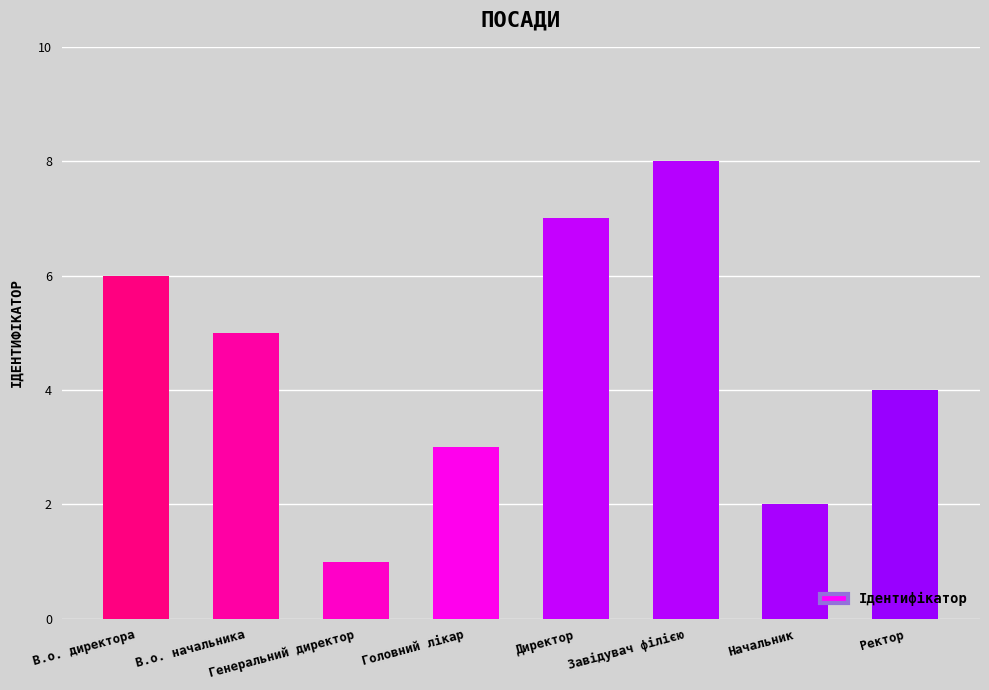

Is it true that the value at Ректор is 4?

True